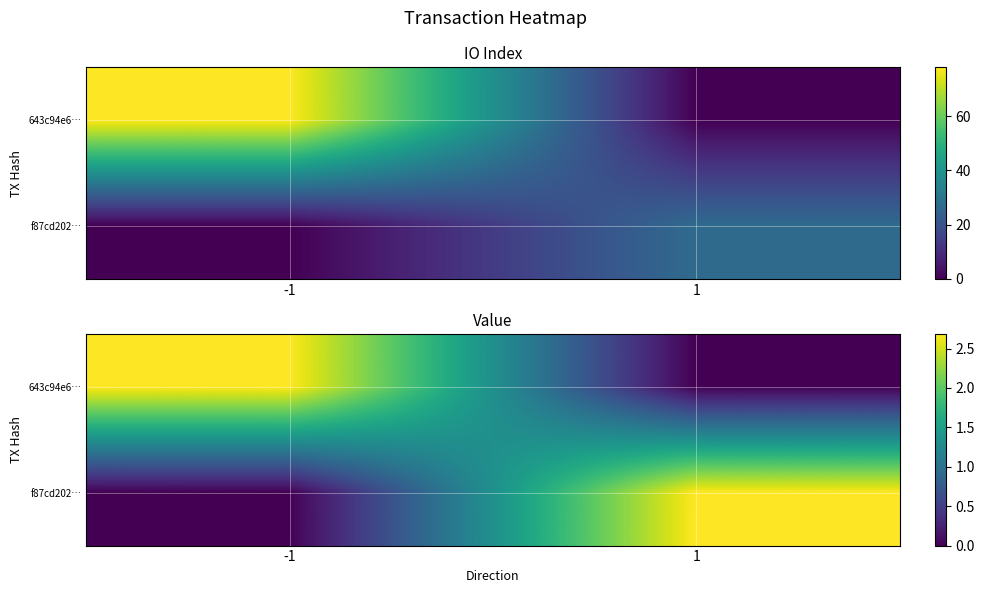

Is it true that f87cd202… equals 2.7 at 1?

True